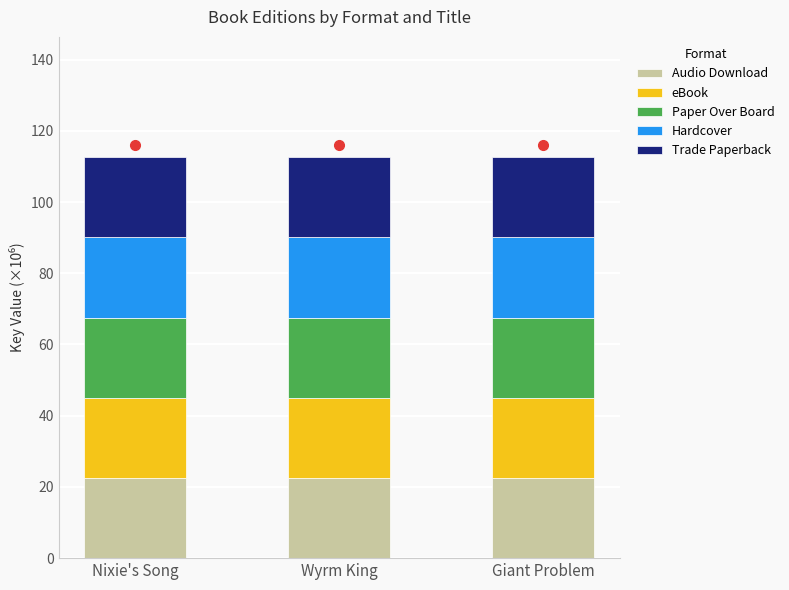

What is the total value across all series at Giant Problem?

112.6